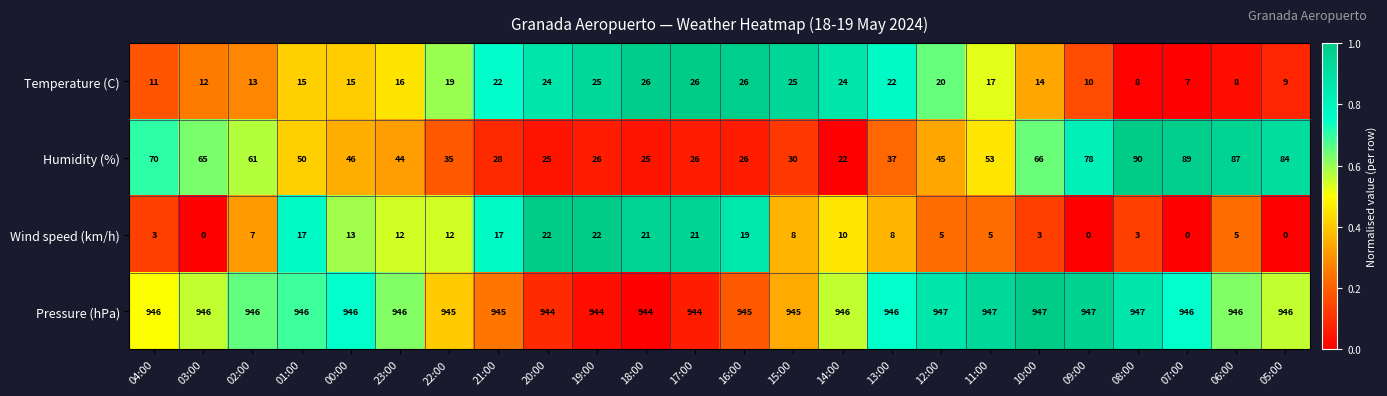

Which series has the largest range (max minus min)?

Humidity (%)